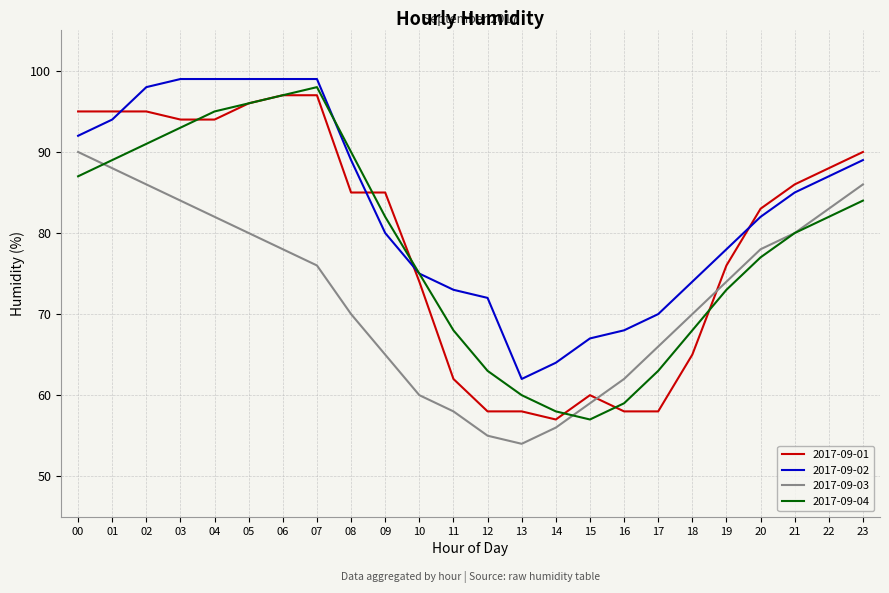

What is the sum of all 2017-09-02 values?

1994